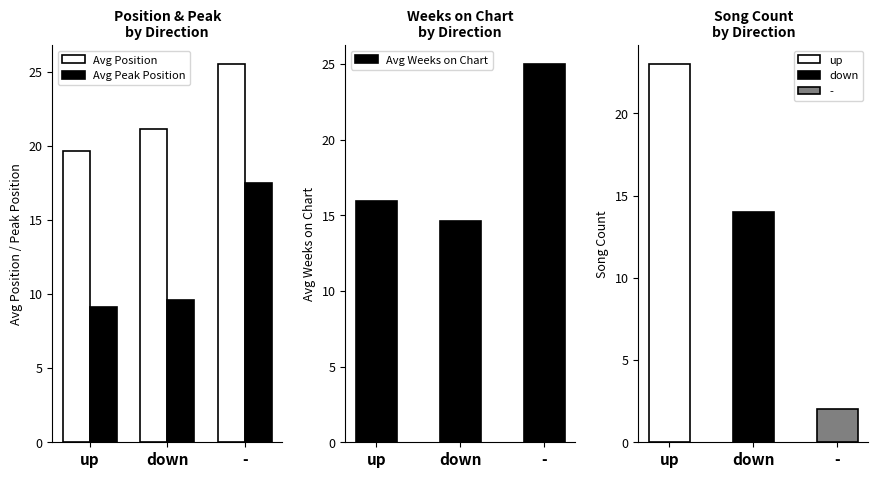

The Avg Peak Position series shows 16.7 at down. True or false?

False